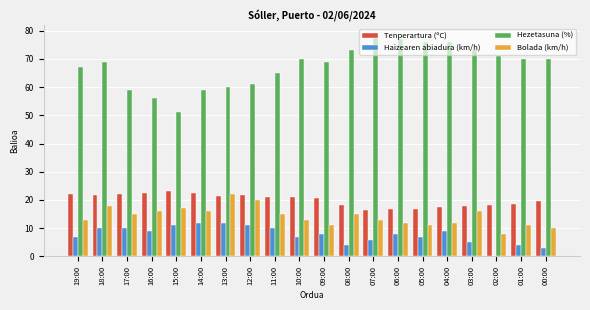

True or false: Bolada (km/h) has a value of 28.2 at 14:00.

False